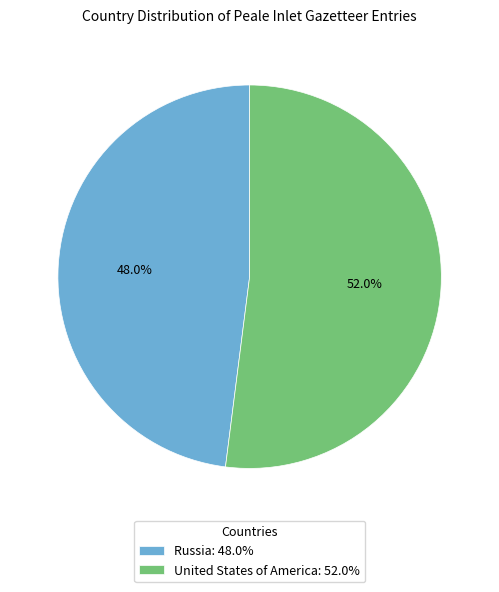

Is it true that Russia is 48% of the pie?

True